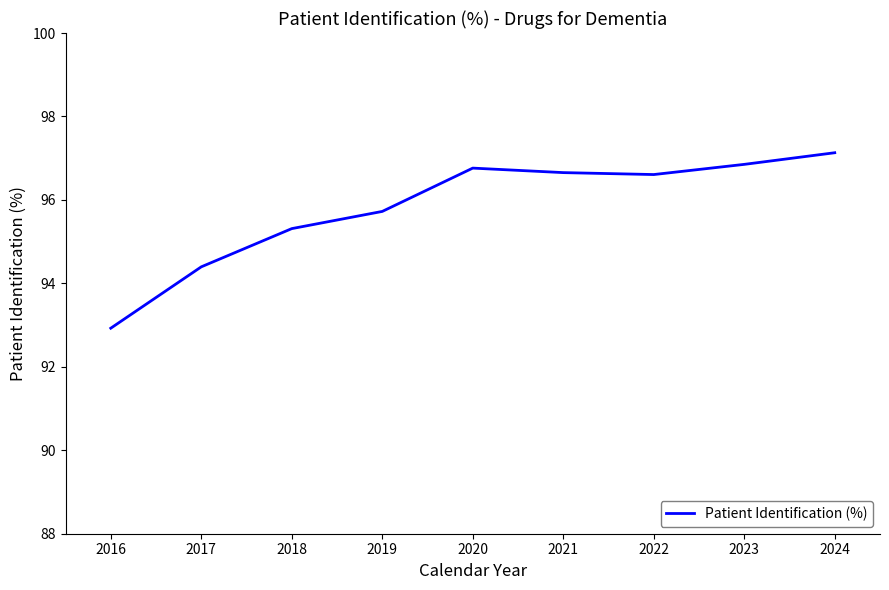

What is the maximum value shown in the chart?

97.1